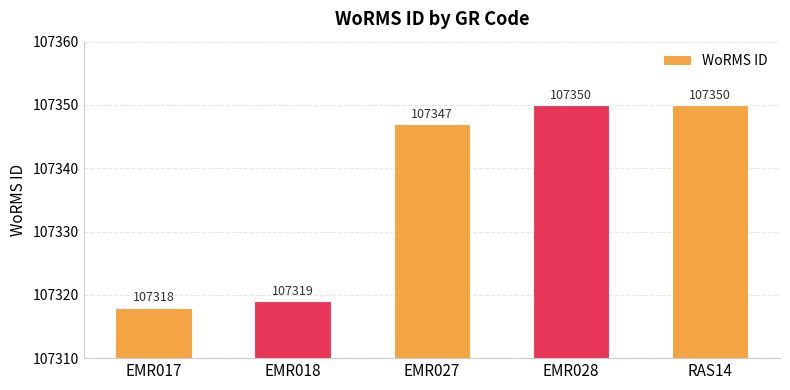

What is the average value?

107337